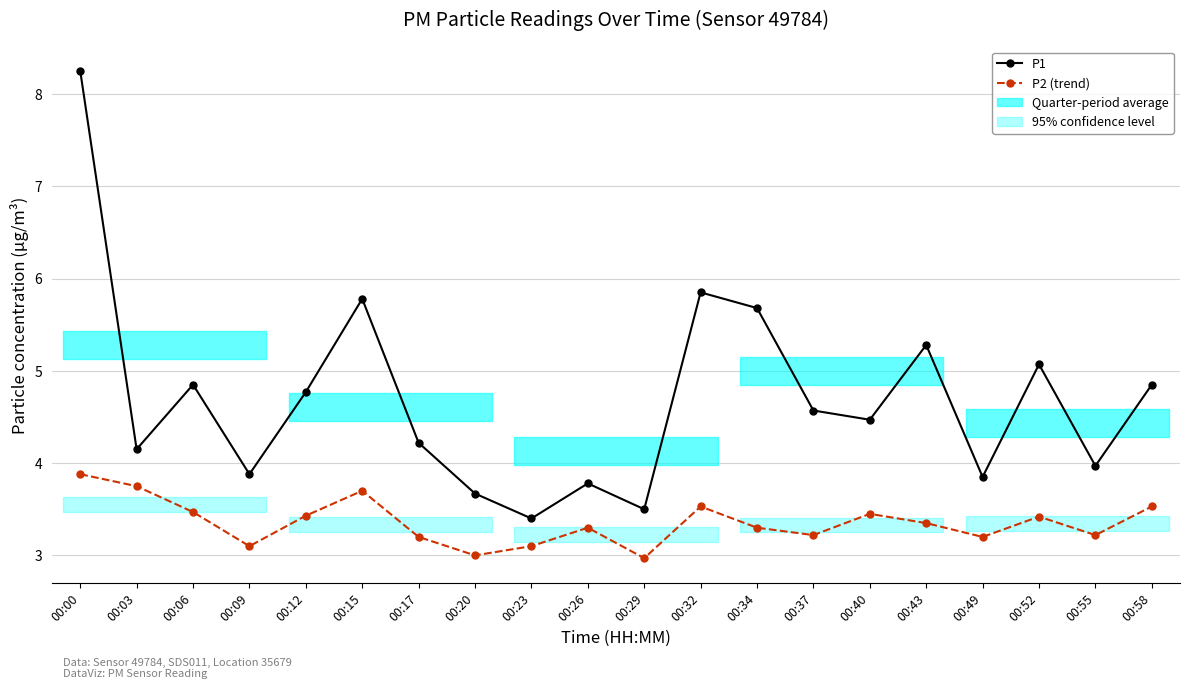

What are all the series names shown in the legend?

P1, P2 (trend)